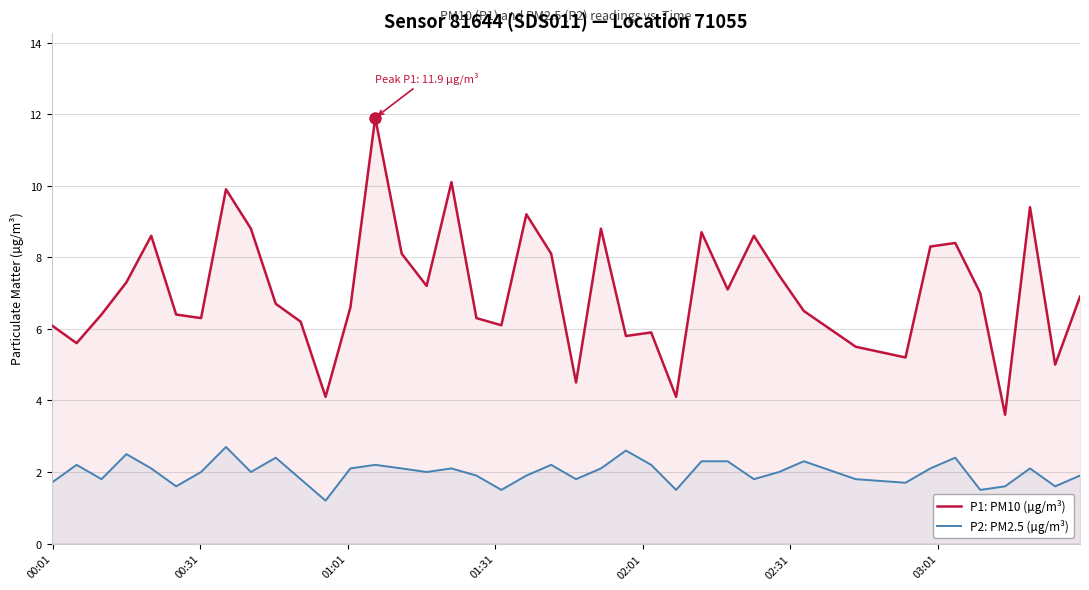

Which series has the widest spread of values?

P1: PM10 (µg/m³)